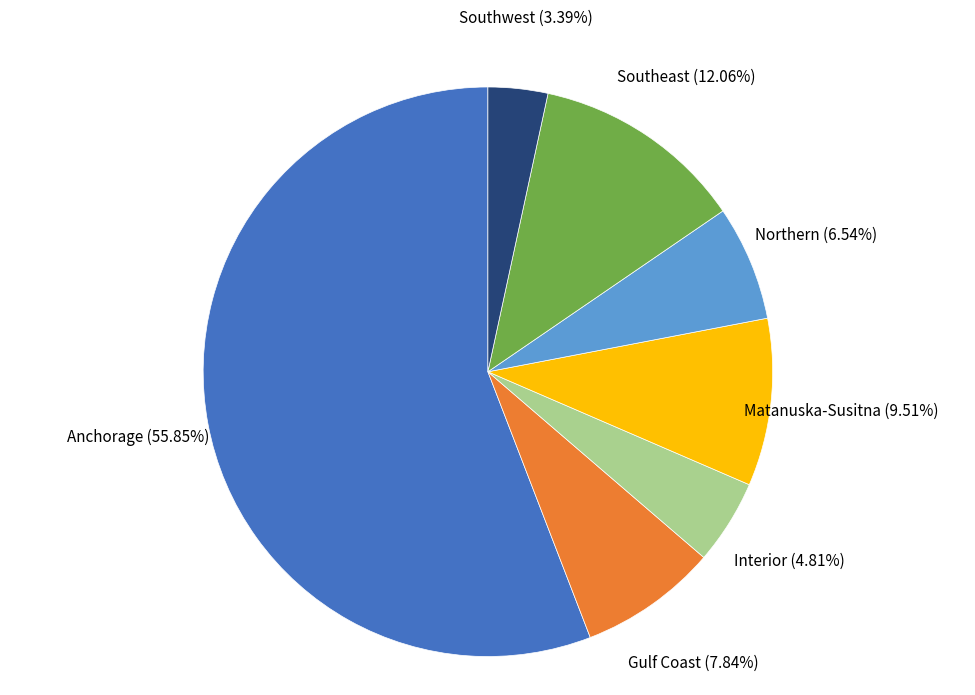

How many slices are in this pie chart?

7